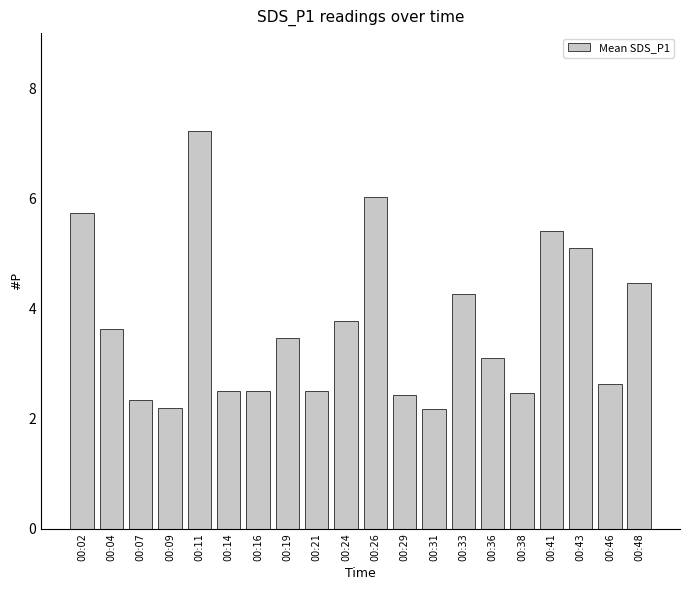

Approximately how many times larger is the value at 00:02 compared to 00:48?

1.3